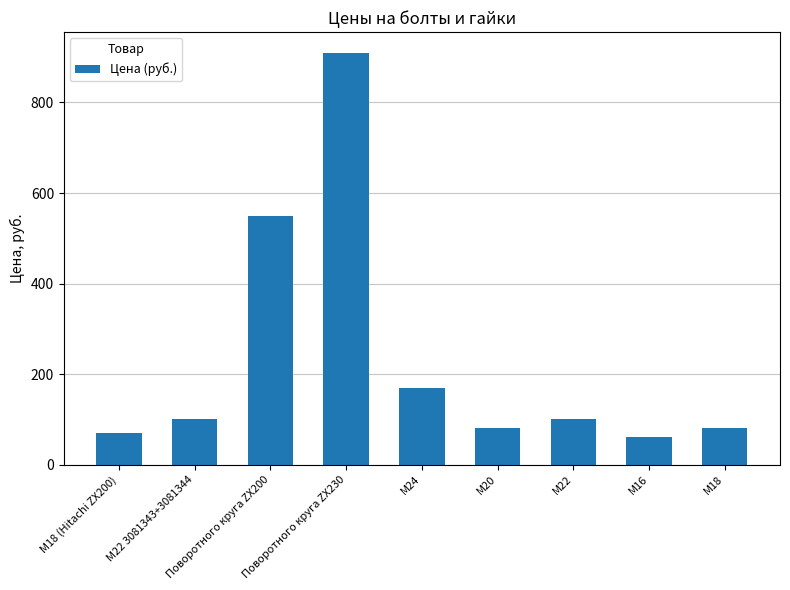

Count the number of categories in the chart.

9